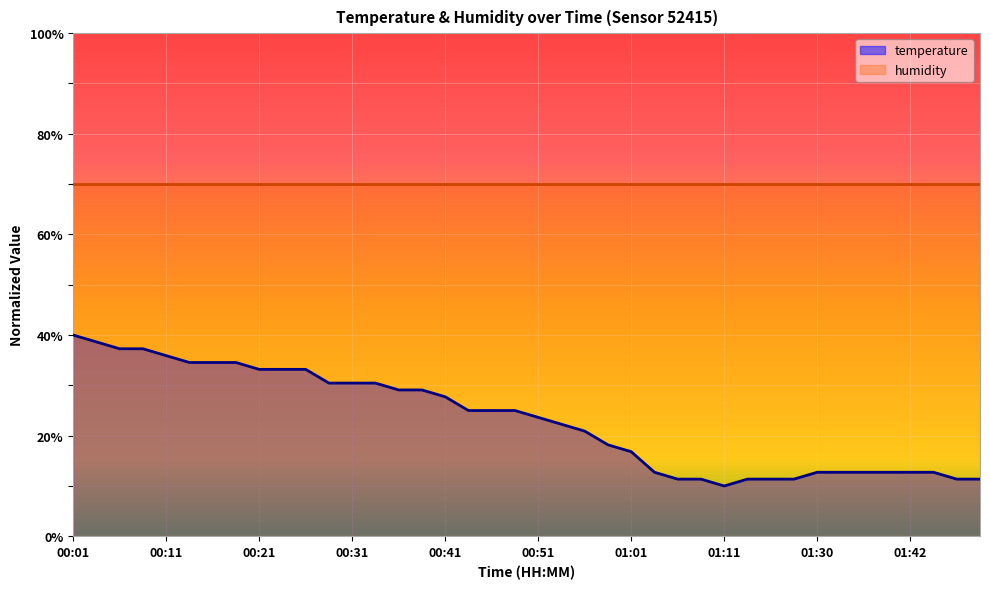

What is the label of the 7th point from the left?

00:16